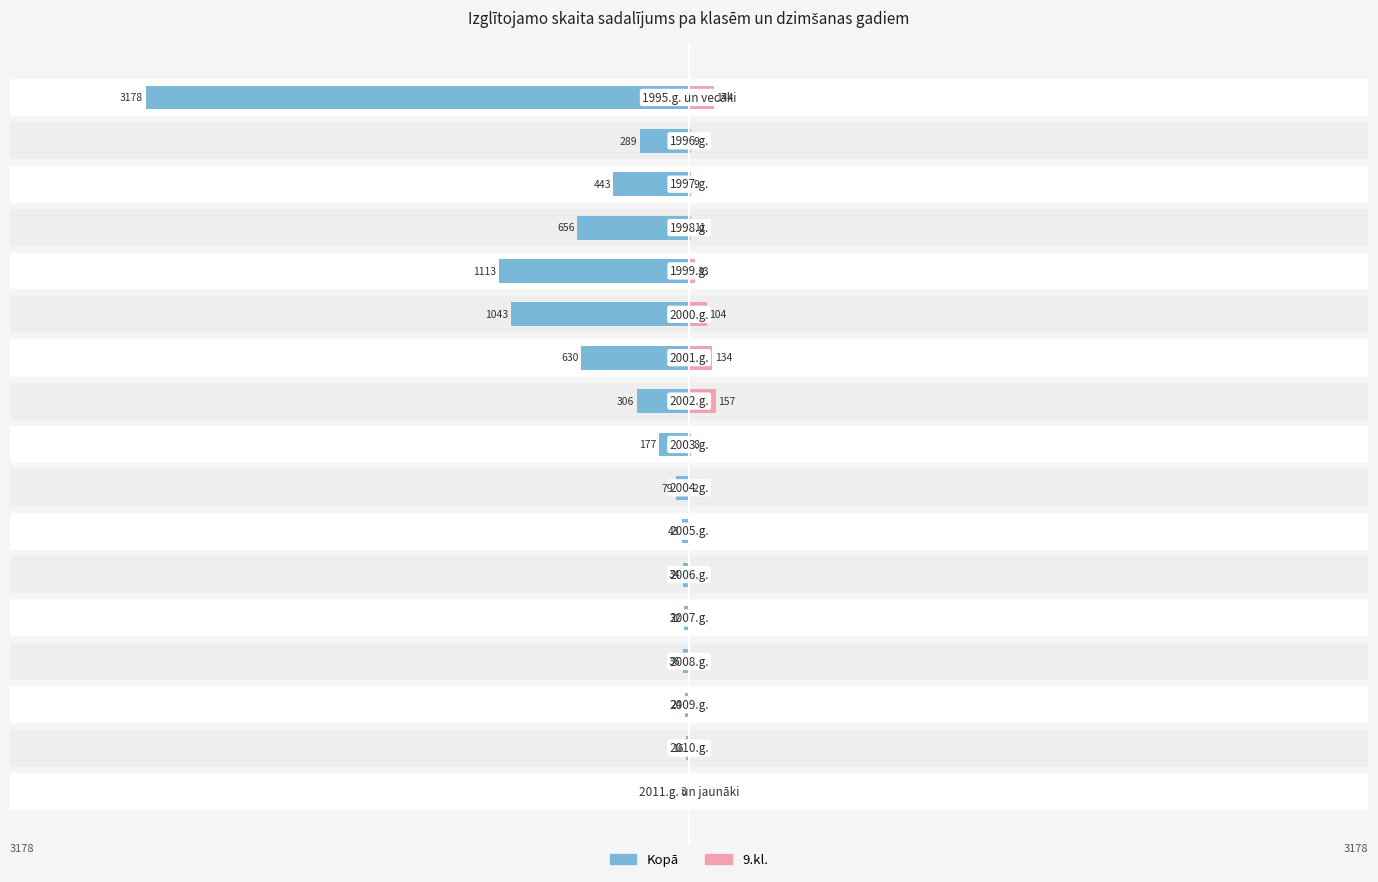

What is the highest value of the 9.kl. series?

157